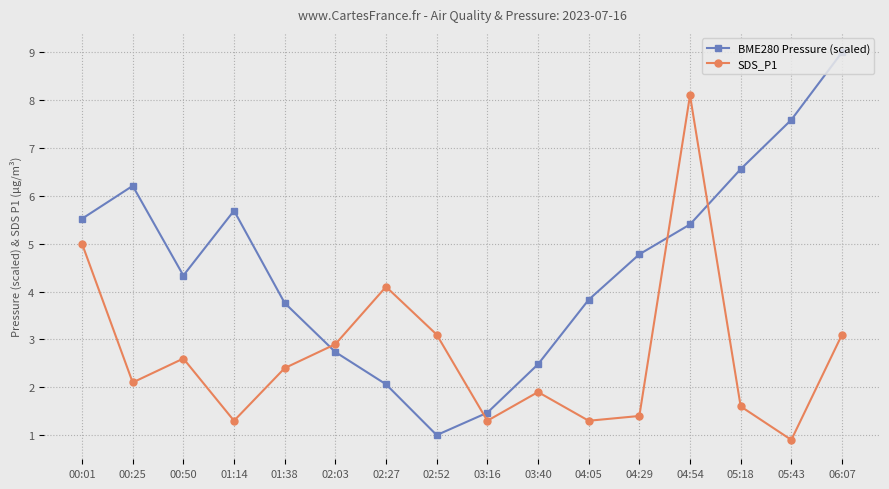

What is the sum of all SDS_P1 values?

43.1